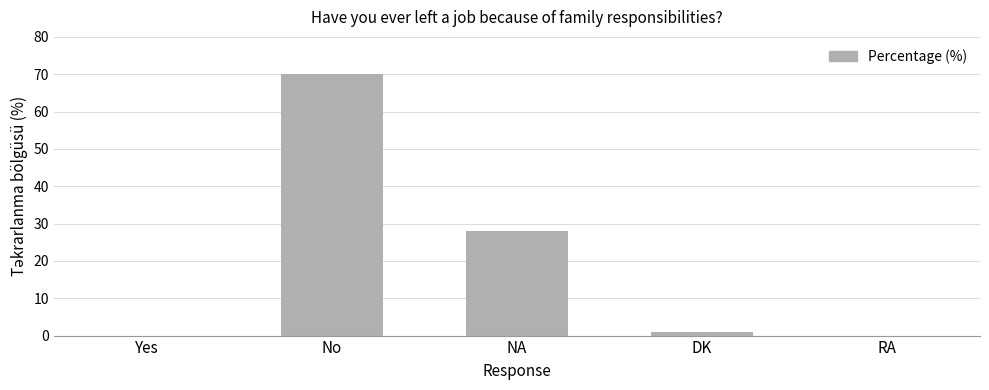

At which category does the chart reach its peak across all series?

No